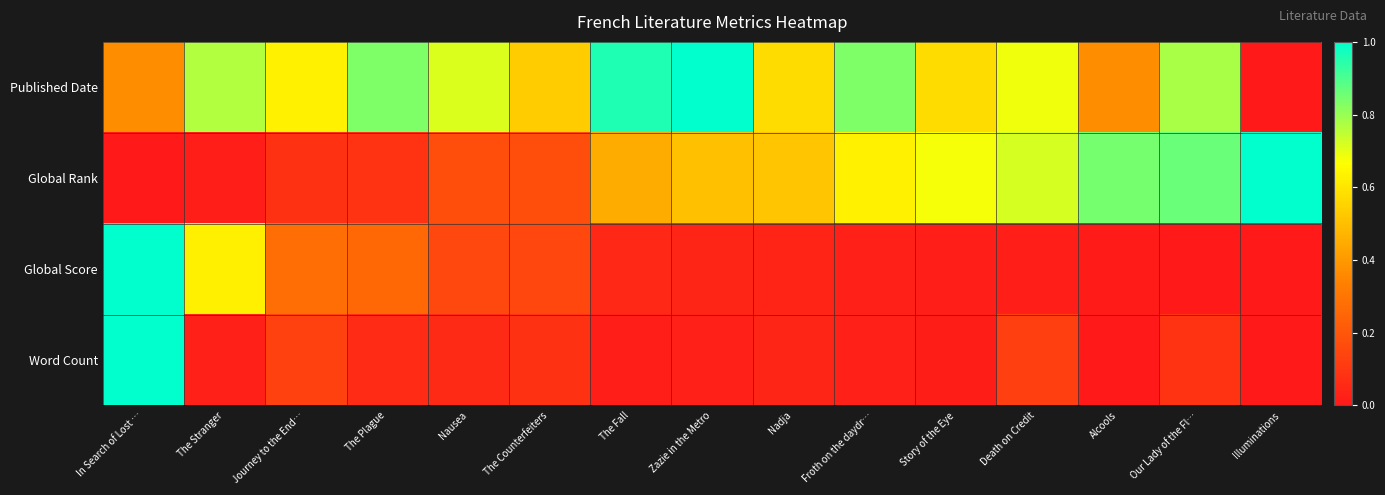

Between Death on Credit and Zazie in the Metro, which is larger?

Zazie in the Metro